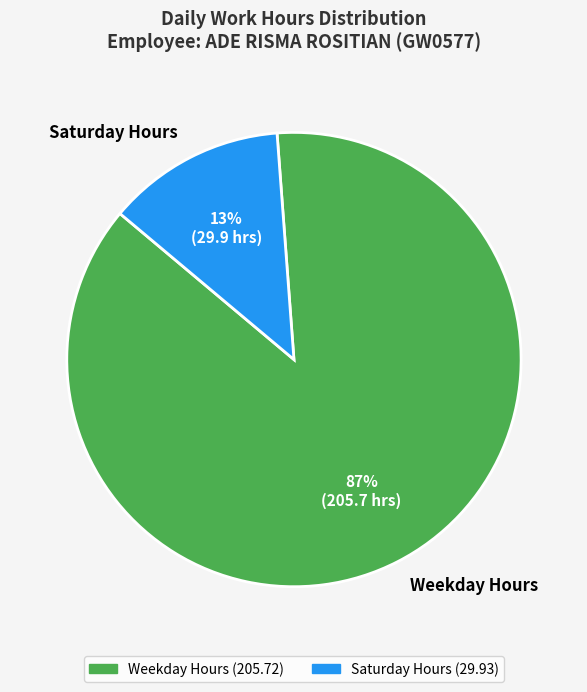

Is there any slice that represents more than half of the pie?

Yes